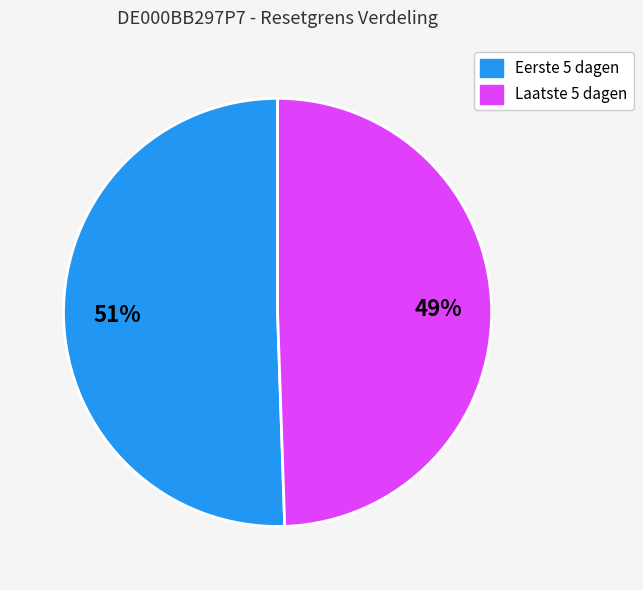

Is there any slice that represents more than half of the pie?

Yes